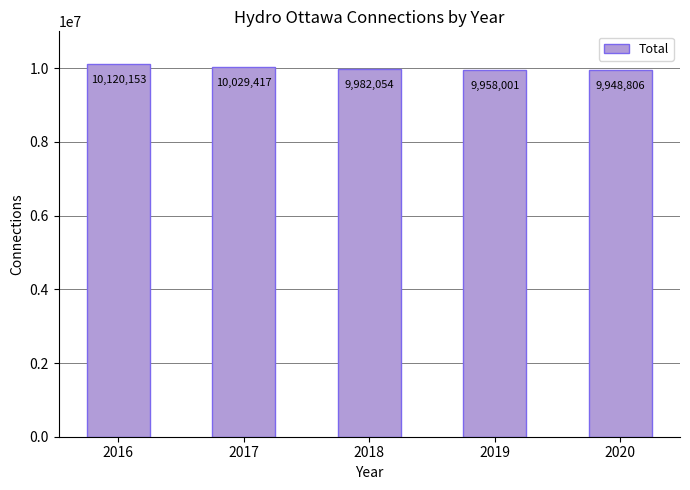

What is the maximum value shown in the chart?

10120153